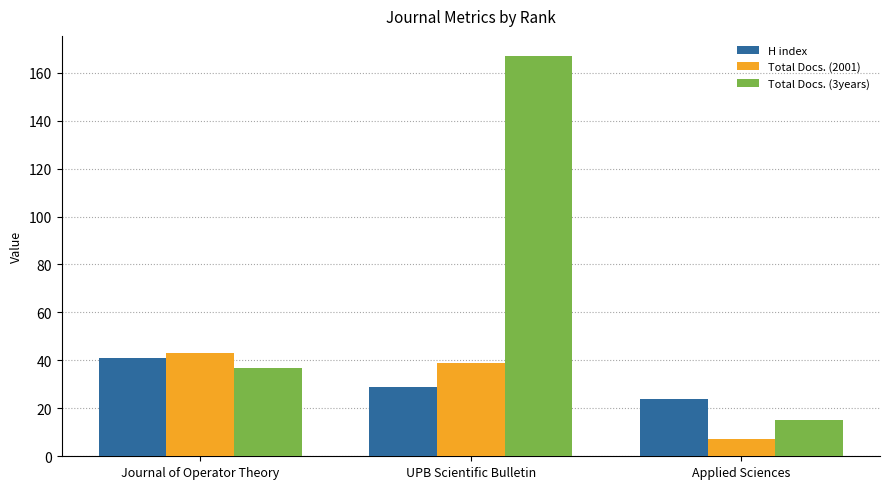

What is the sum of the H index values at Applied Sciences and Journal of Operator Theory?

65